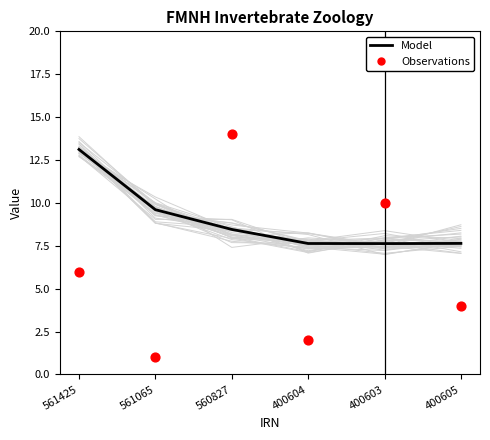

Which series reaches the maximum Y coordinate?

Observations